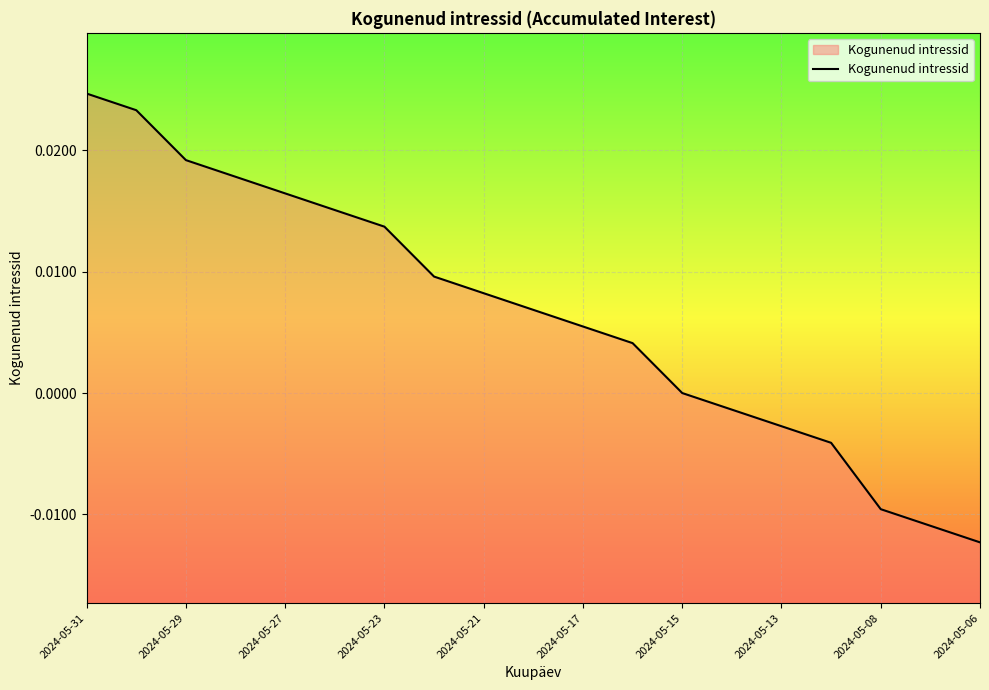

Count the number of data series in this chart.

1